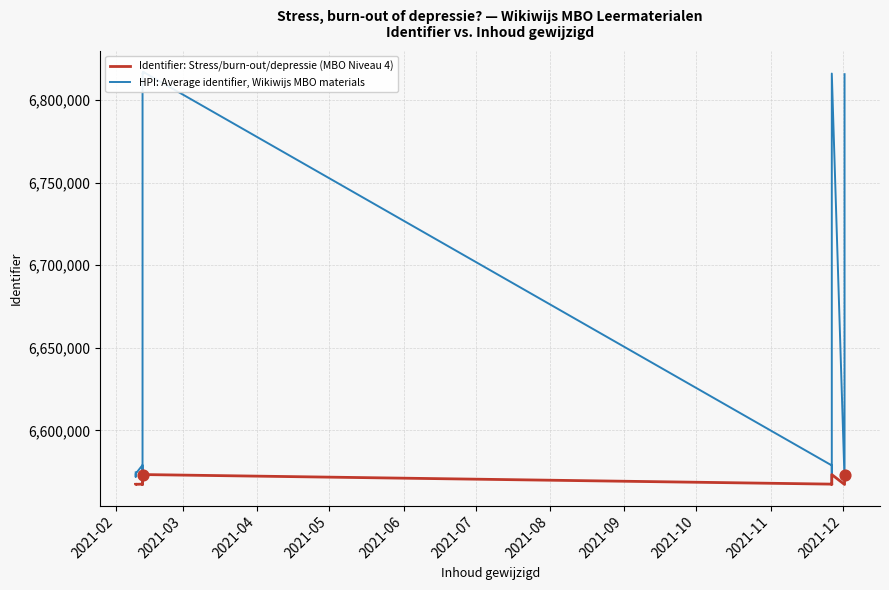

Which series has the largest total across all categories?

HPI: Average identifier, Wikiwijs MBO materials